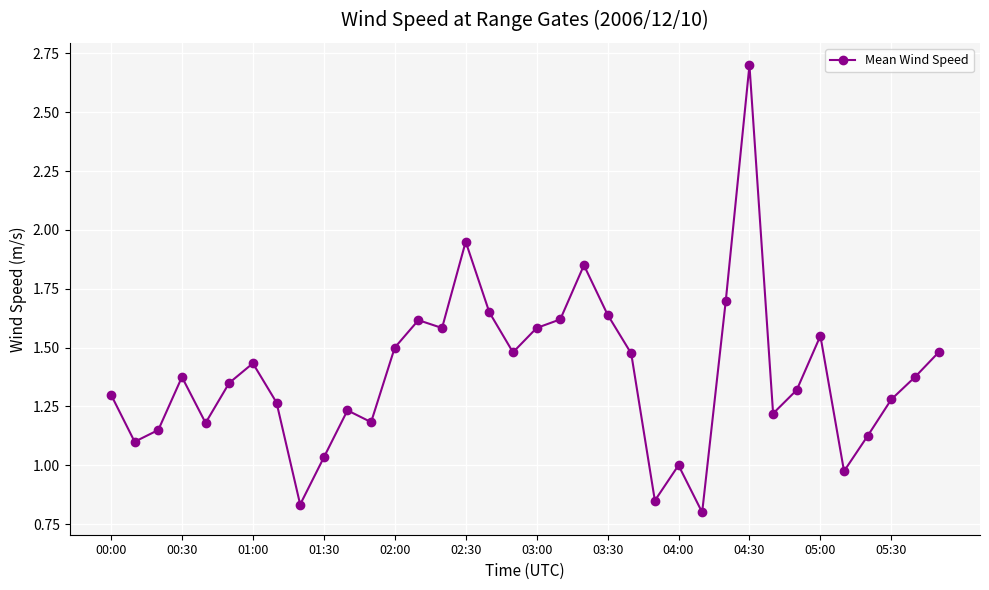

What is the value of the 27th point from the left?

1.7